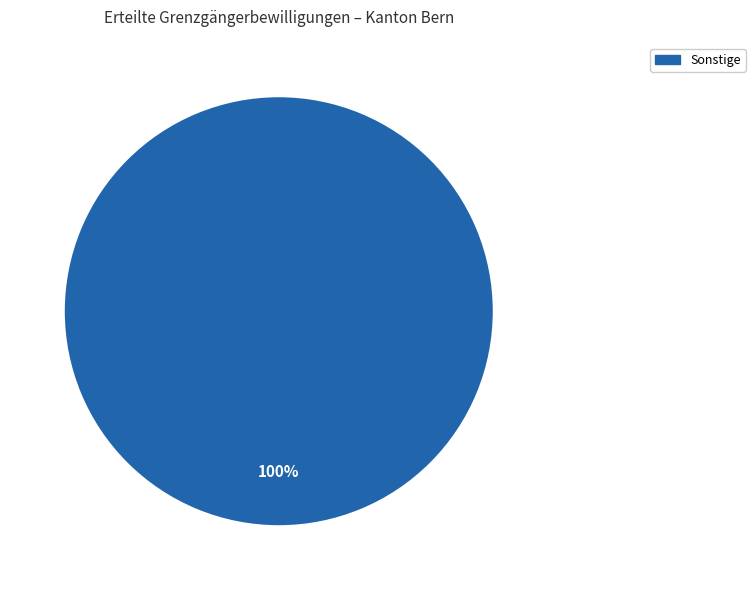

Does any single category account for the majority?

Yes